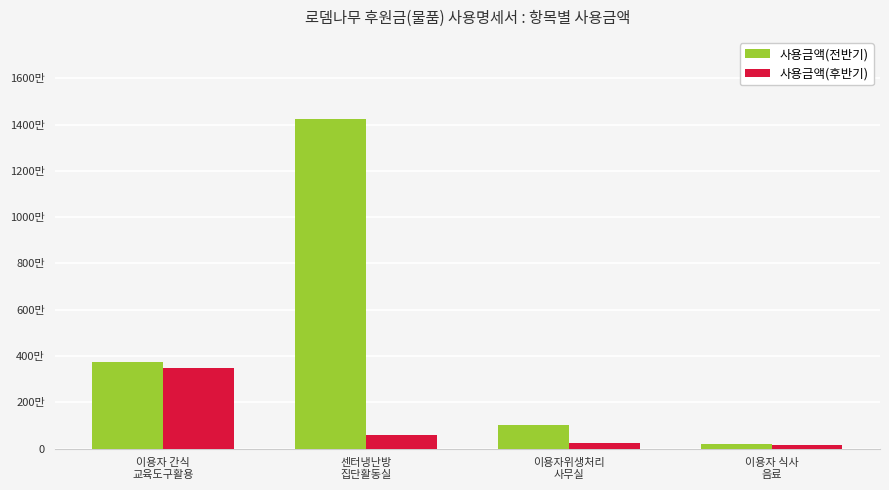

At how many categories does at least one series exceed 13526252?

1